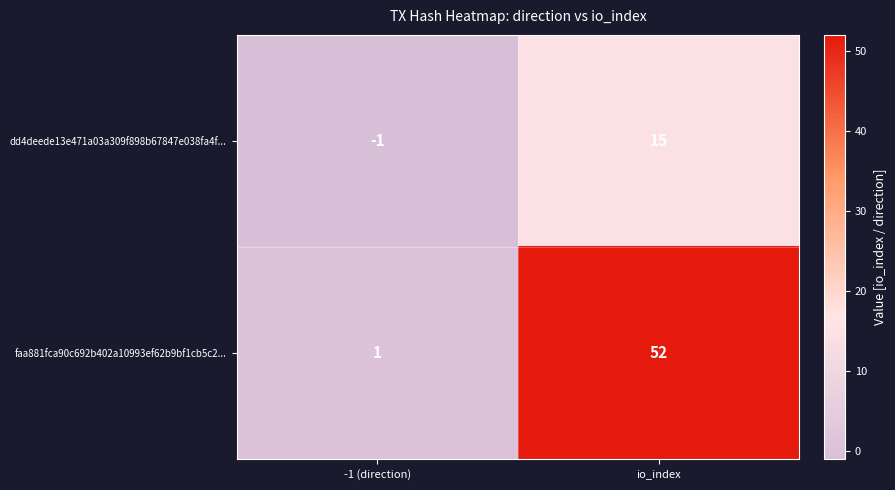

Which series has the largest total across all categories?

faa881fca90c692b402a10993ef62b9bf1cb5c2...